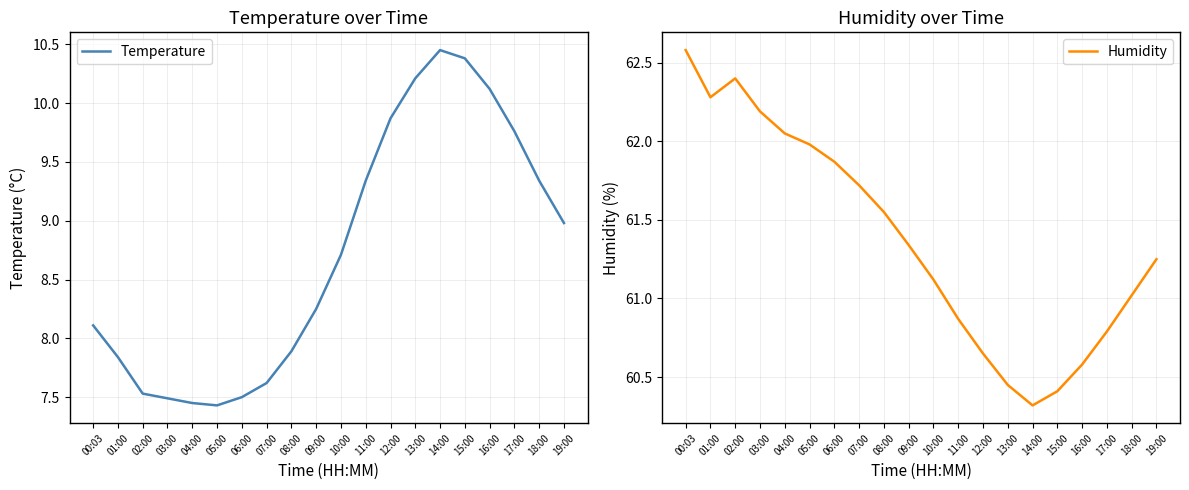

What is the value of the Humidity point at the 8th from the left?

61.7